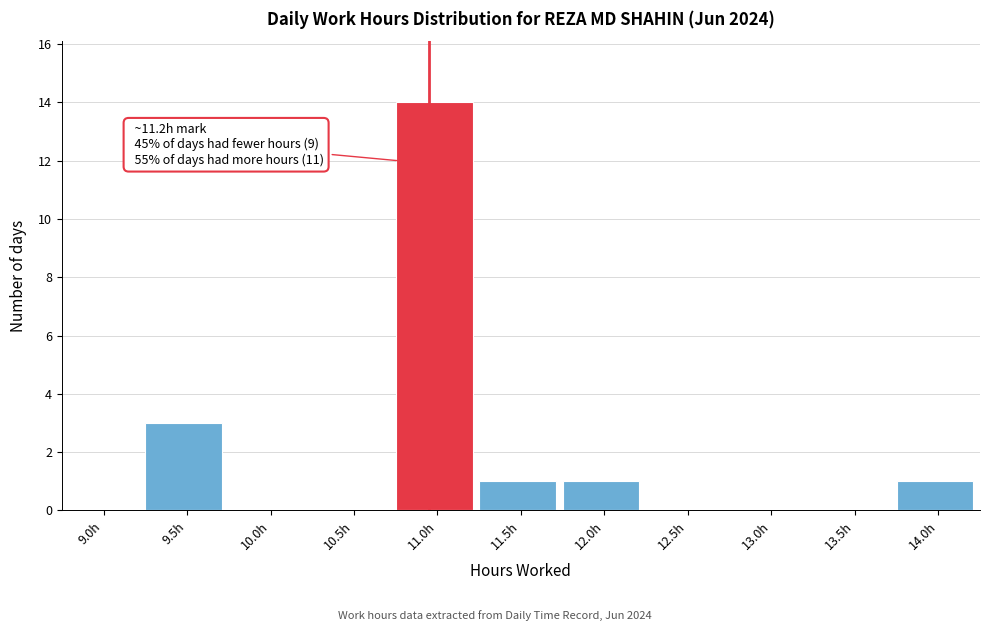

Reading left to right, what are all the values shown in this chart?

9.0h=0	9.5h=3	10.0h=0	10.5h=0	11.0h=14	11.5h=1	12.0h=1	12.5h=0	13.0h=0	13.5h=0	14.0h=1